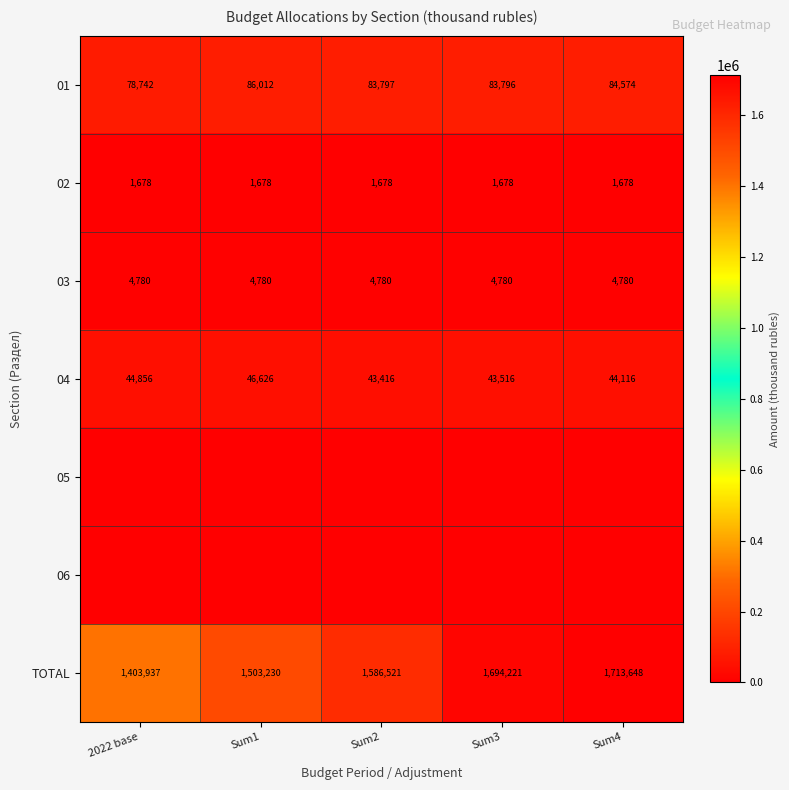

The 04 series shows 61083 at Sum4. True or false?

False